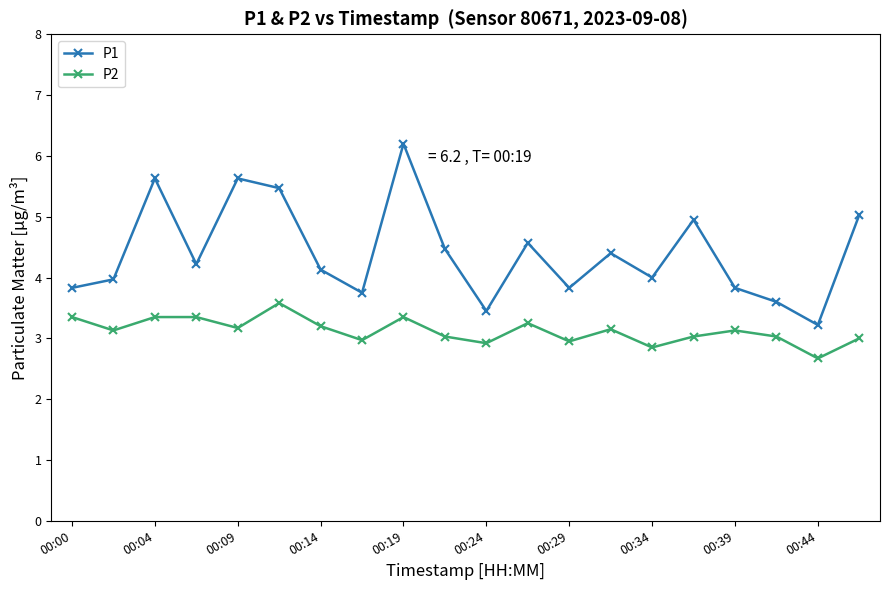

What is the average value of the P2 series?

3.1